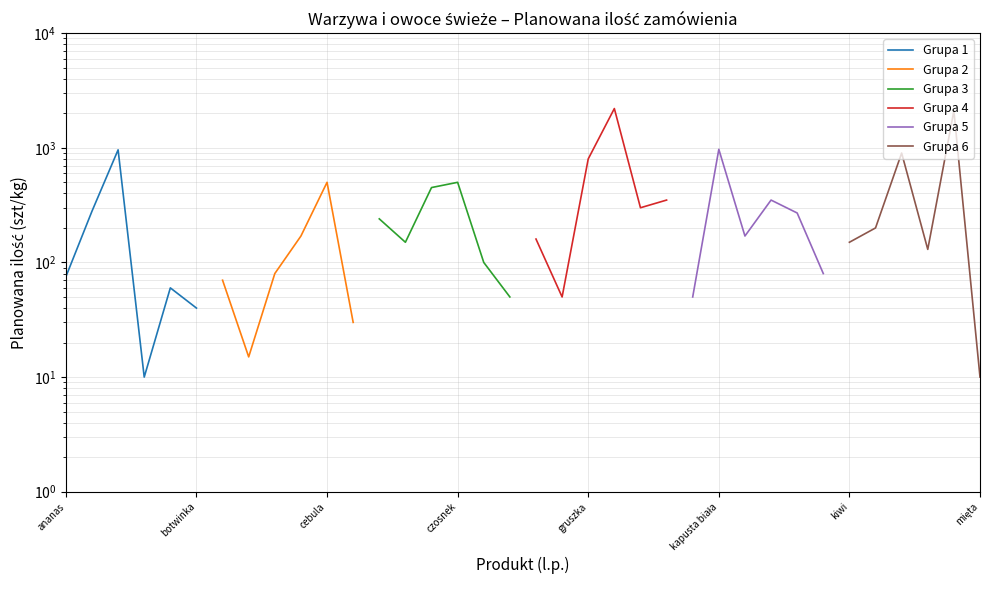

How many series are shown in this chart?

6